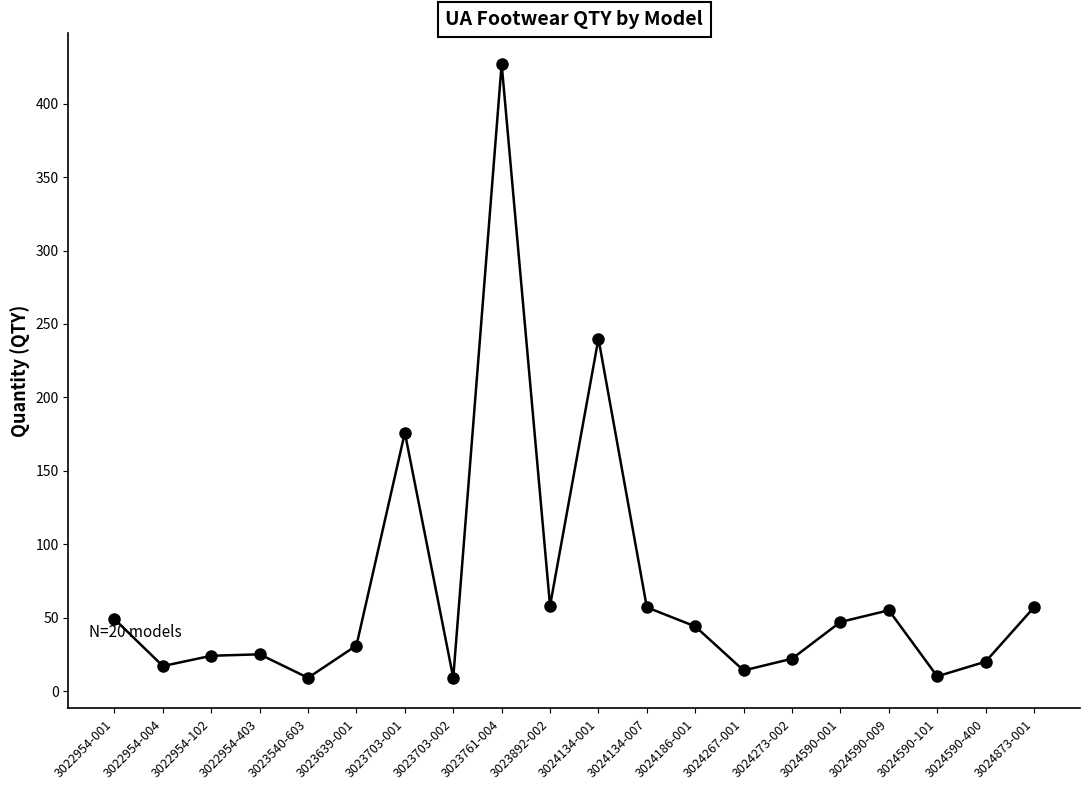

What is the ratio of the value at 3023892-002 to the value at 3024273-002?

2.6